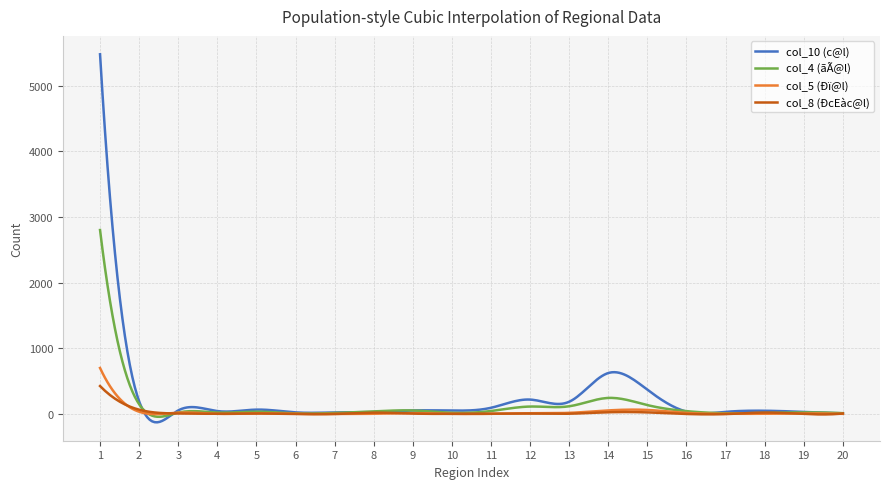

Rank the series by their maximum value, from lowest to highest.

col_8 (ÐcEàc@l), col_5 (Ðï@l), col_4 (ãÃ@l), col_10 (c@l)